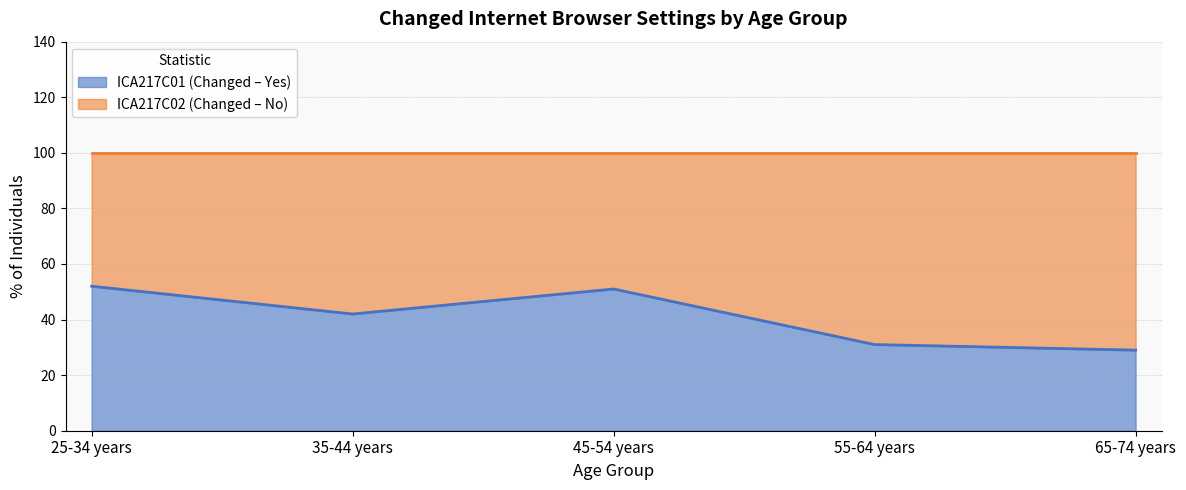

What position from the right is 65-74 years?

1